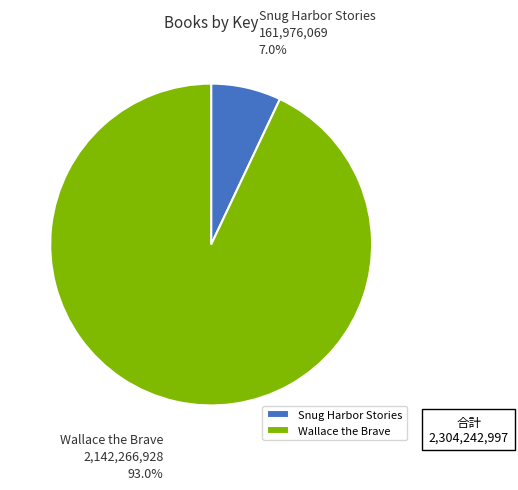

How many segments does this pie chart have?

2